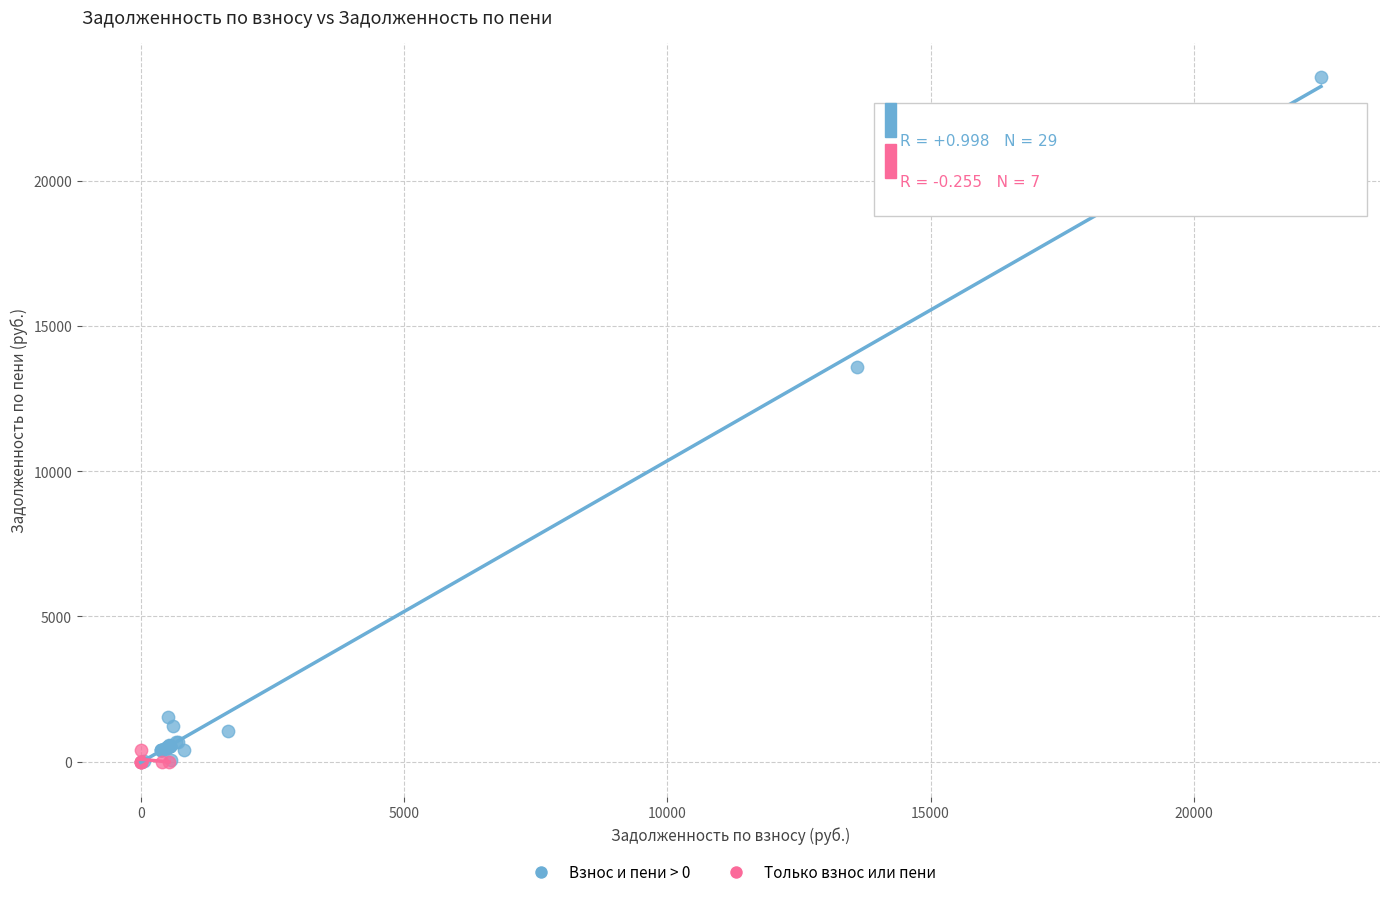

Which series contains the highest Y value?

Взнос и пени > 0